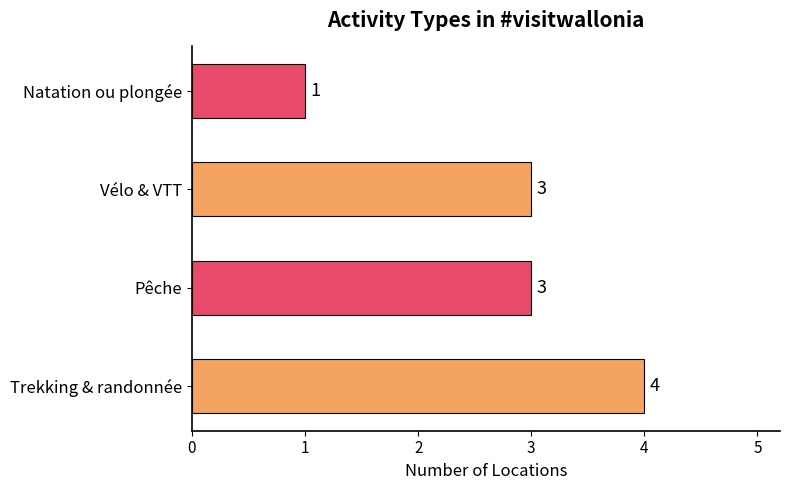

Are the bars grouped side by side (vs. stacked)?

No